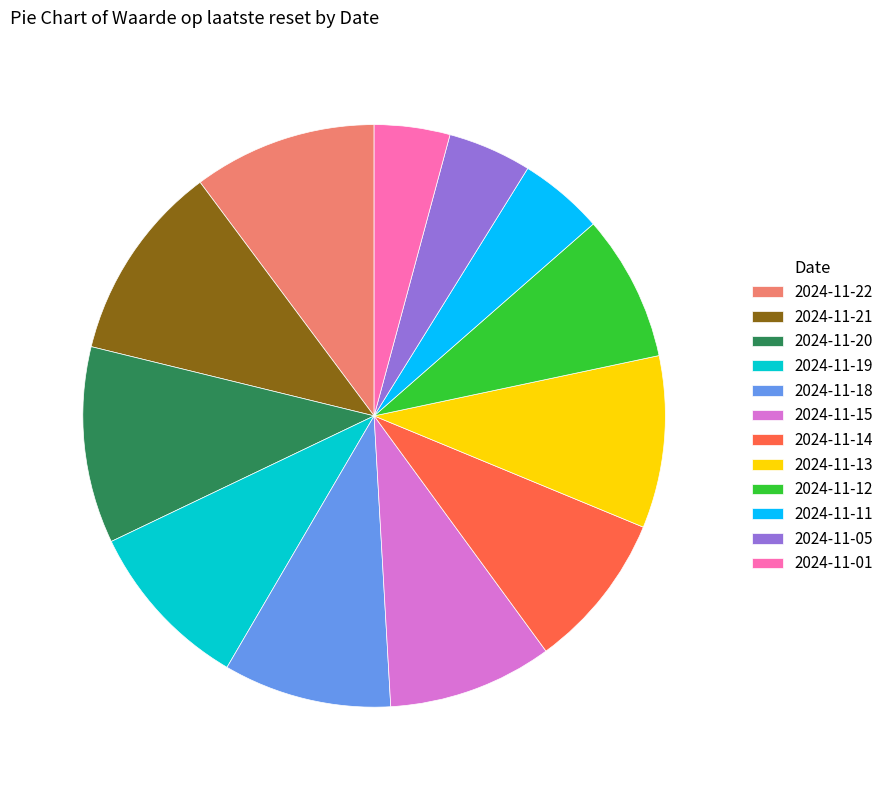

Is there any slice that represents more than half of the pie?

No